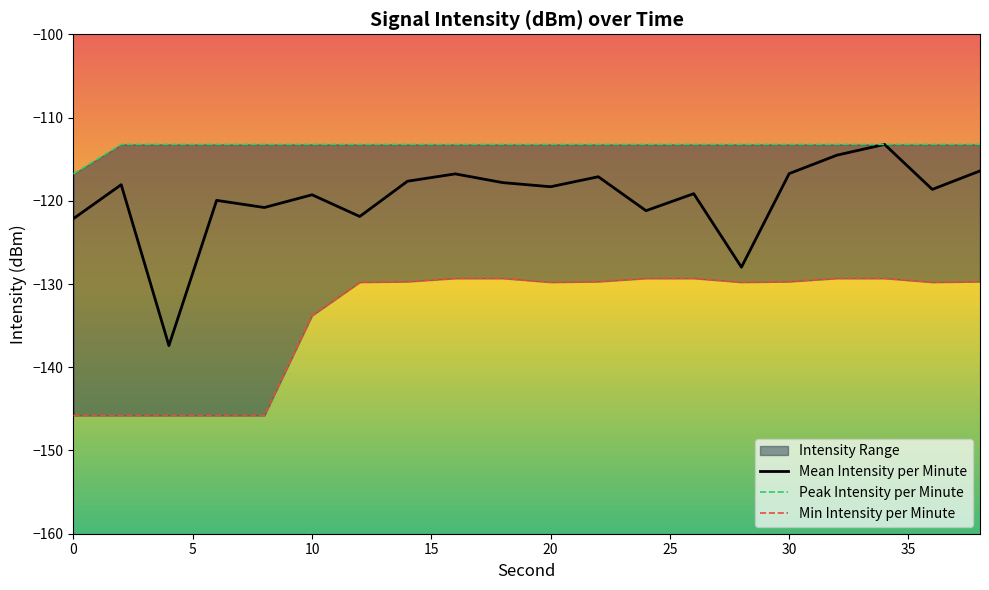

Rank the series at 0 from lowest to highest value.

Min Intensity per Minute, Mean Intensity per Minute, Peak Intensity per Minute